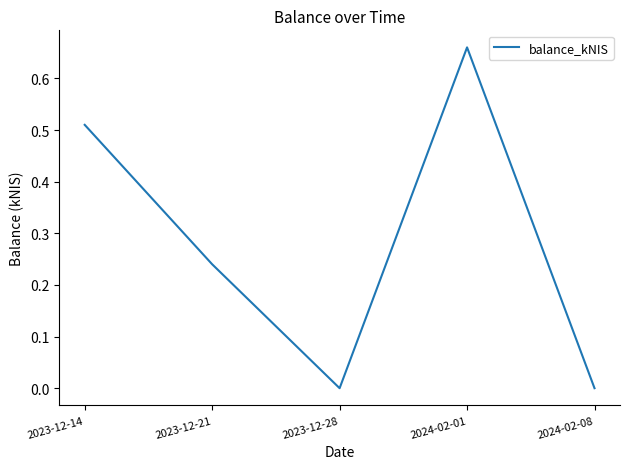

What is the change in value from 2023-12-14 to 2024-02-08?

-0.5